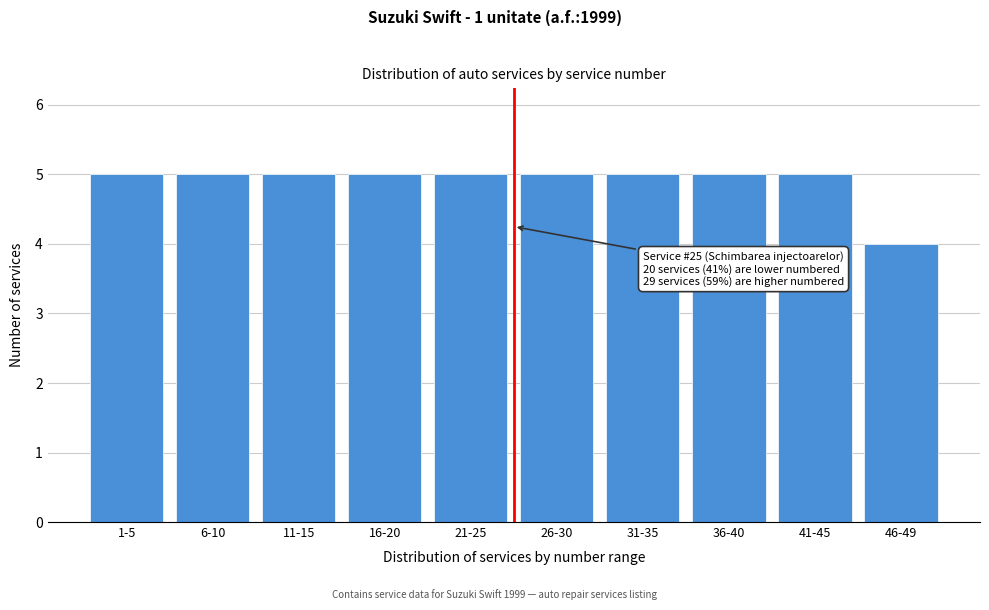

Reading left to right, what are all the values shown in this chart?

1-5=5	6-10=5	11-15=5	16-20=5	21-25=5	26-30=5	31-35=5	36-40=5	41-45=5	46-49=4